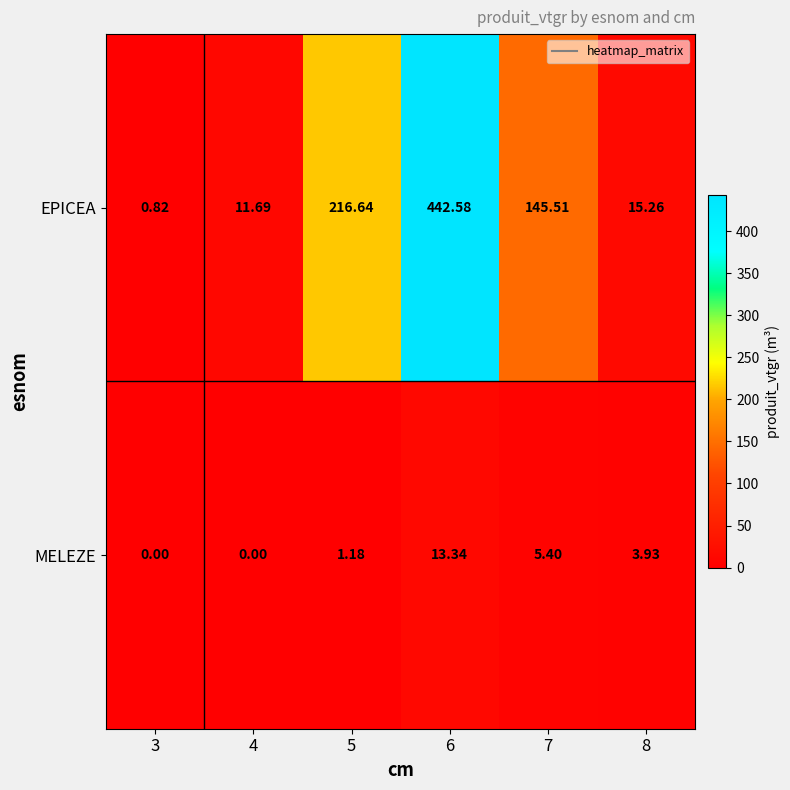

At which category is the sum across all series the highest?

6